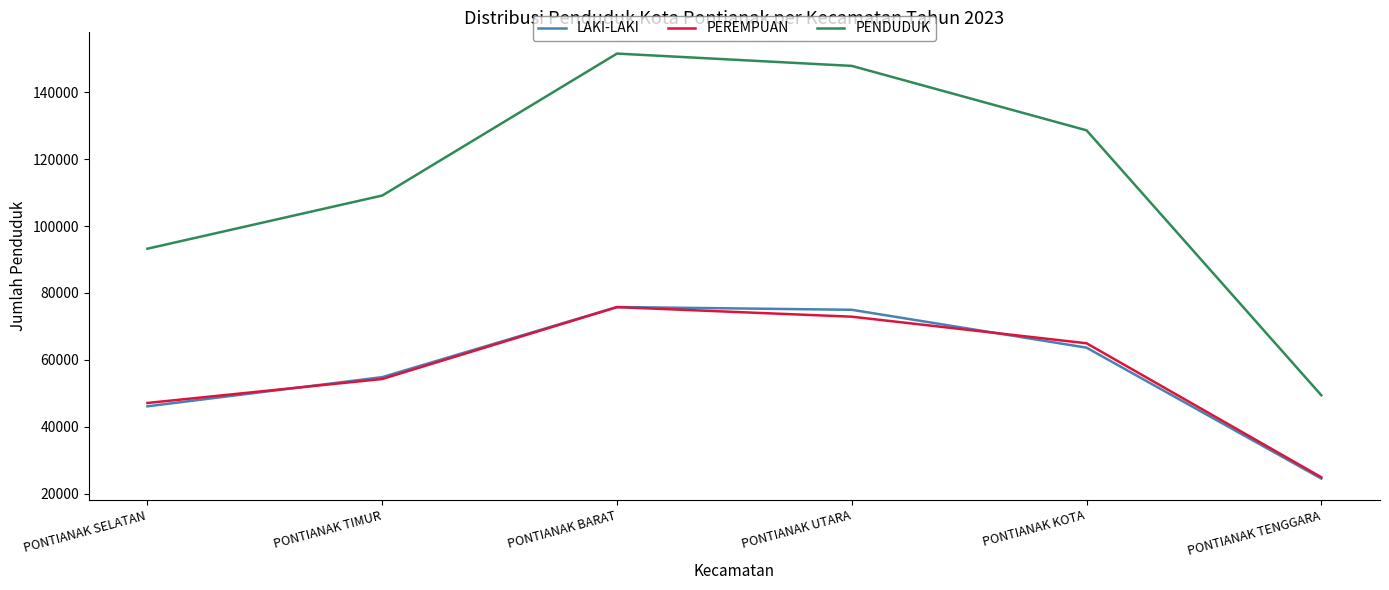

Is this an area chart (filled region under the line)?

No